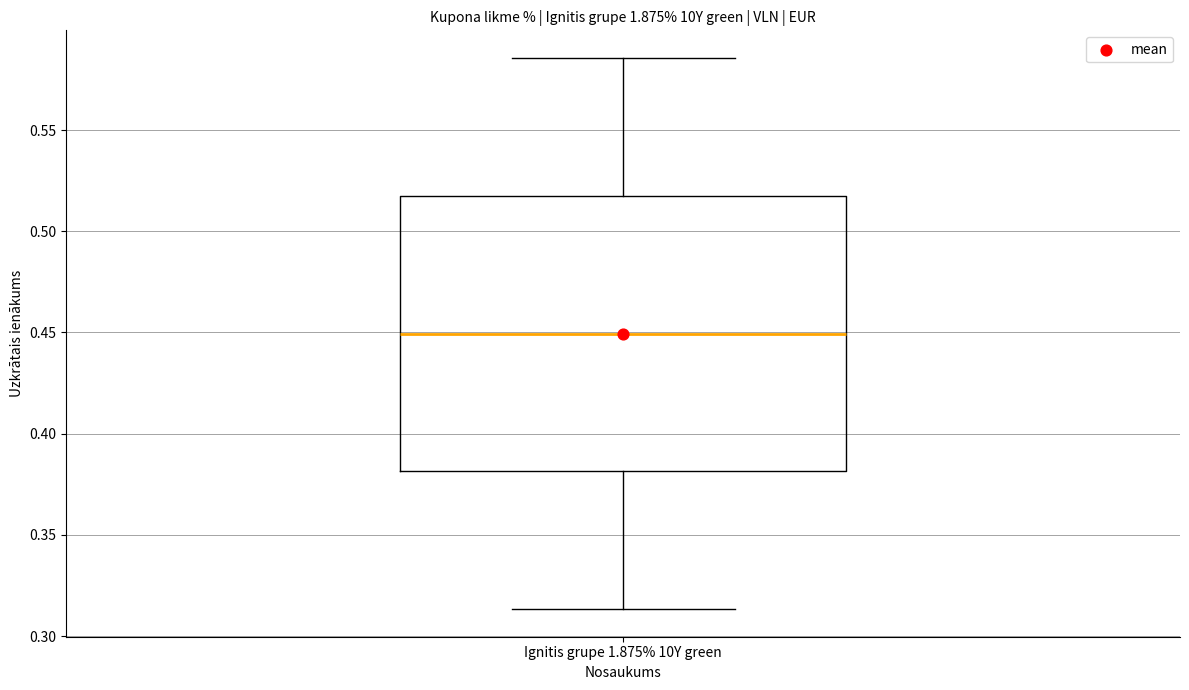

Transcribe this box plot: give where the median line is, the range the box spans, and where the two whiskers end, as read against the y-axis. The values are not printed on the chart, so give them approximately, as read against the axis.

median 0.450, box 0.380 to 0.520, whiskers 0.315 to 0.585